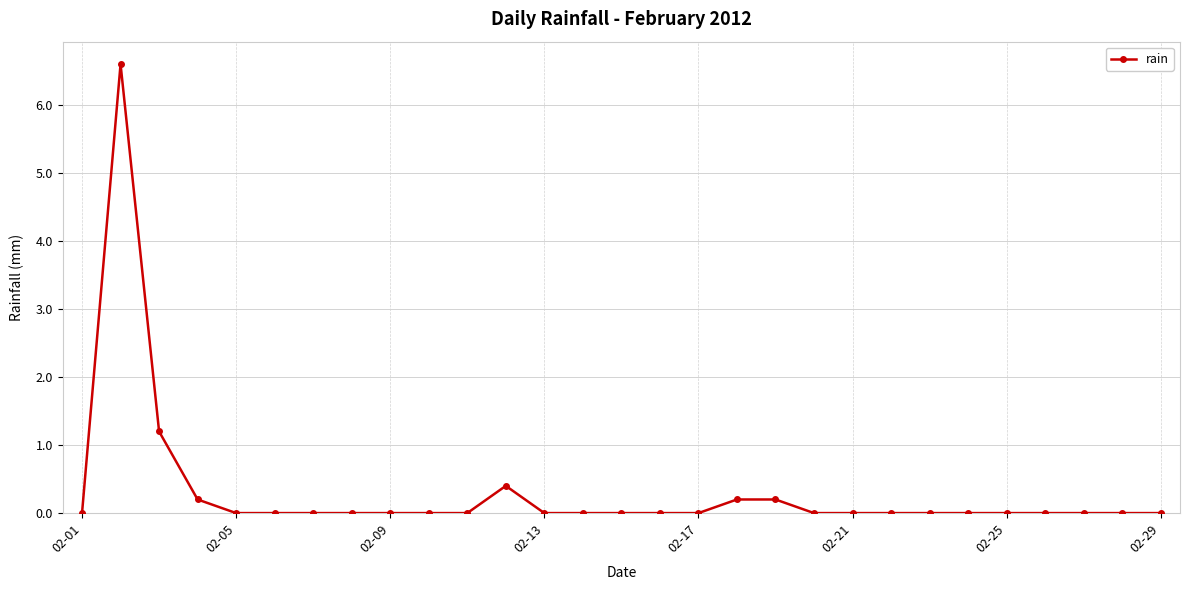

What is the value of the 19th point from the left?

0.2